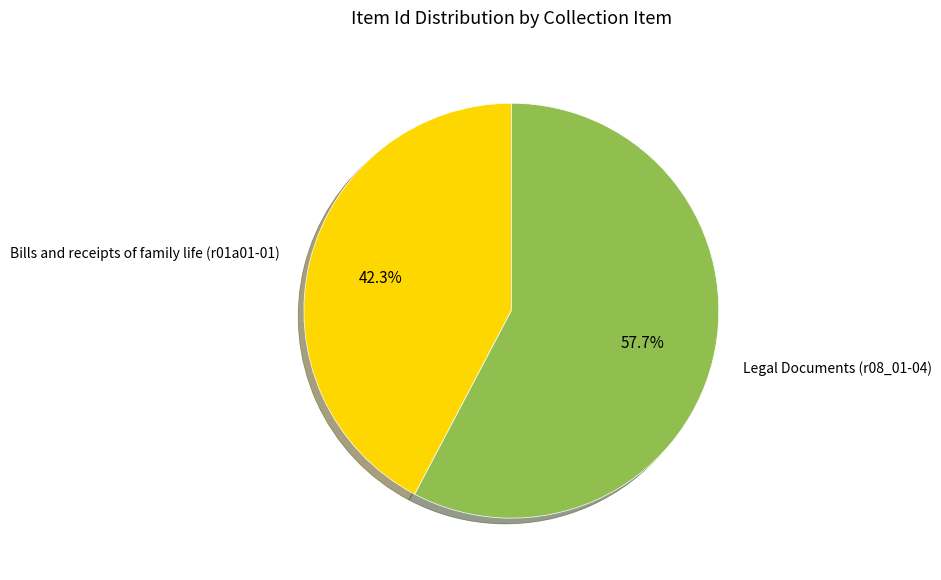

To the nearest percent, what is the difference between the largest and smallest slice percentages?

15%